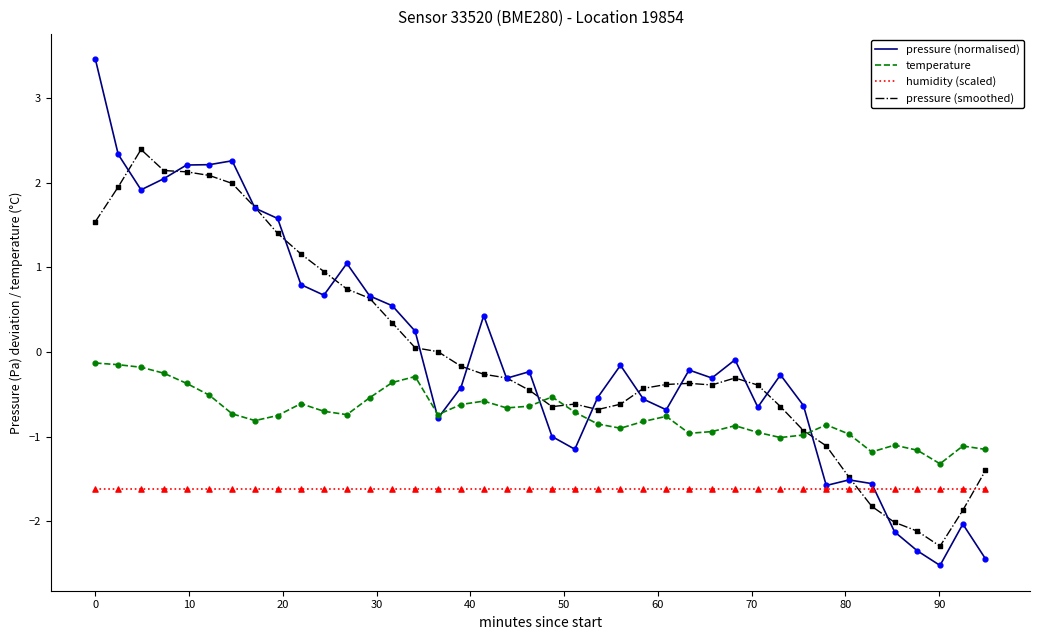

What are all the series names shown in the legend?

pressure (normalised), temperature, humidity (scaled), pressure (smoothed)